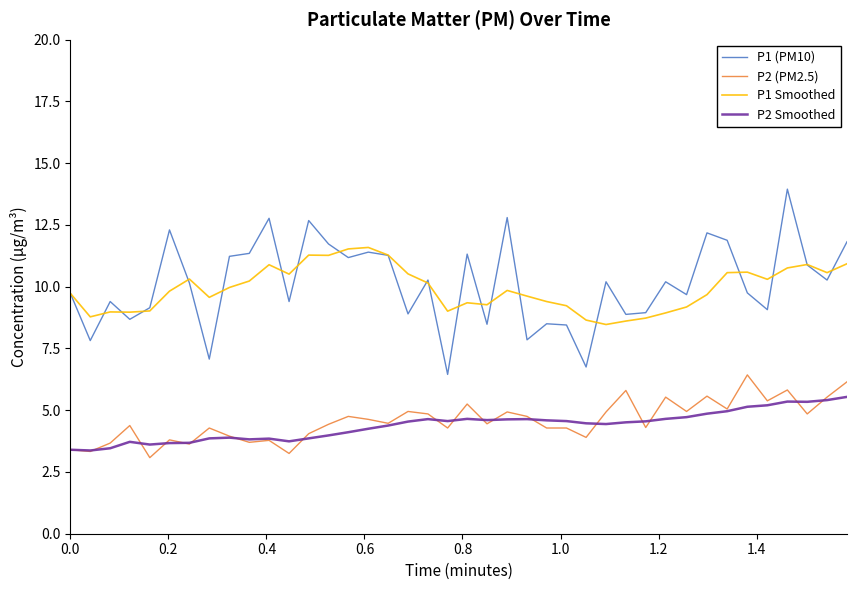

True or false: P1 Smoothed and P2 Smoothed intersect in this chart.

False